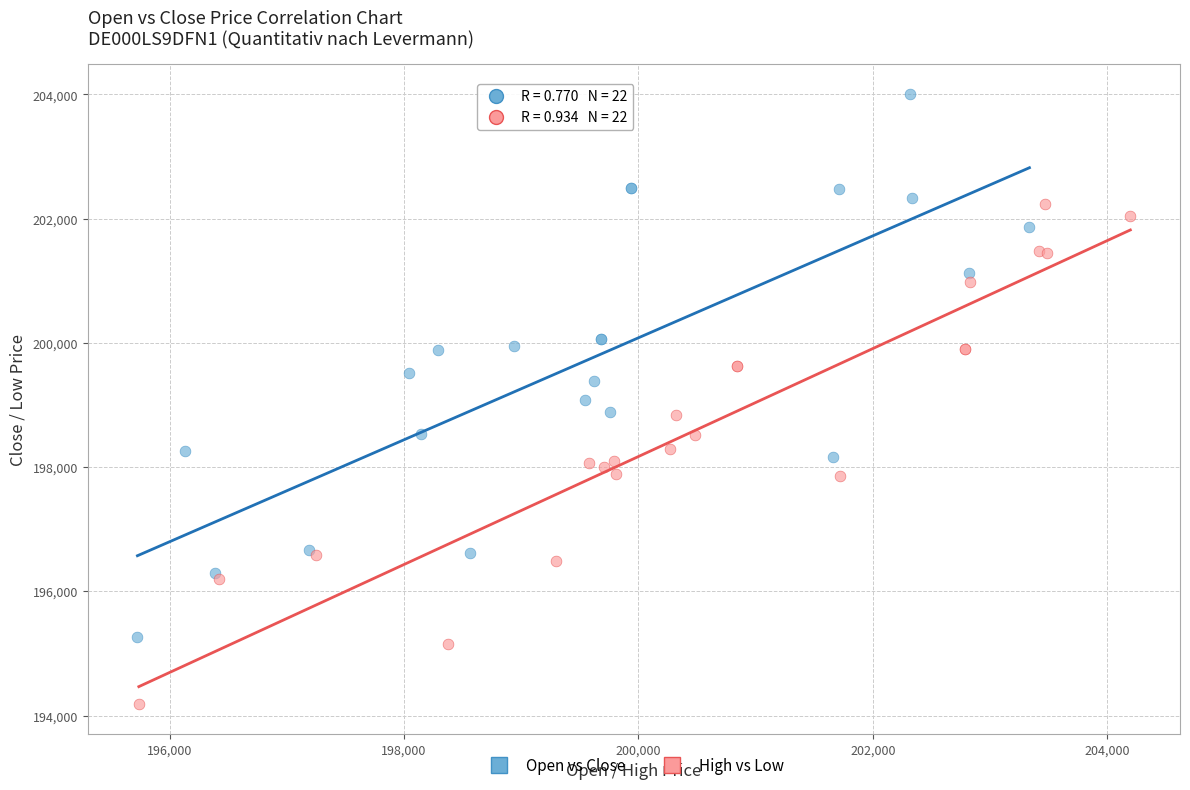

Which series has the widest spread of Y values?

Open vs Close